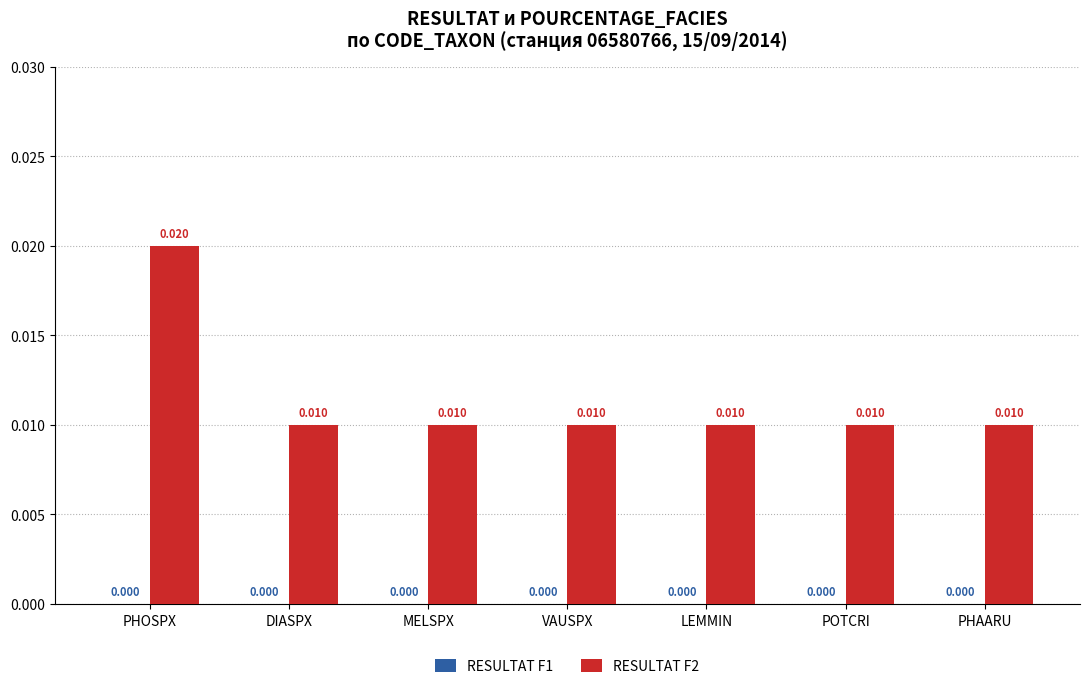

What is the label of the 1st bar from the left?

PHOSPX